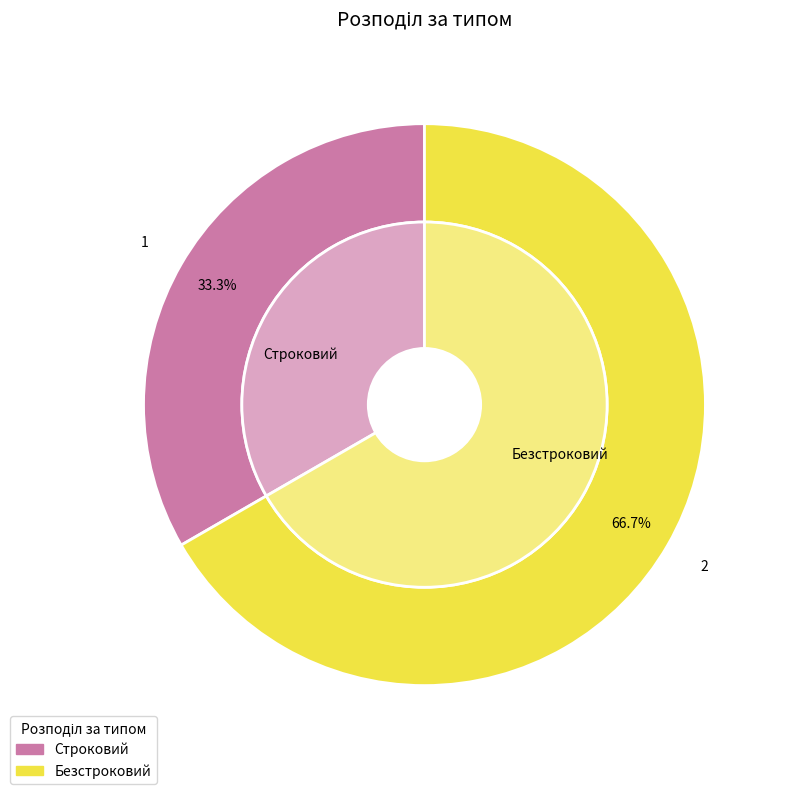

How many slices are in this pie chart?

2